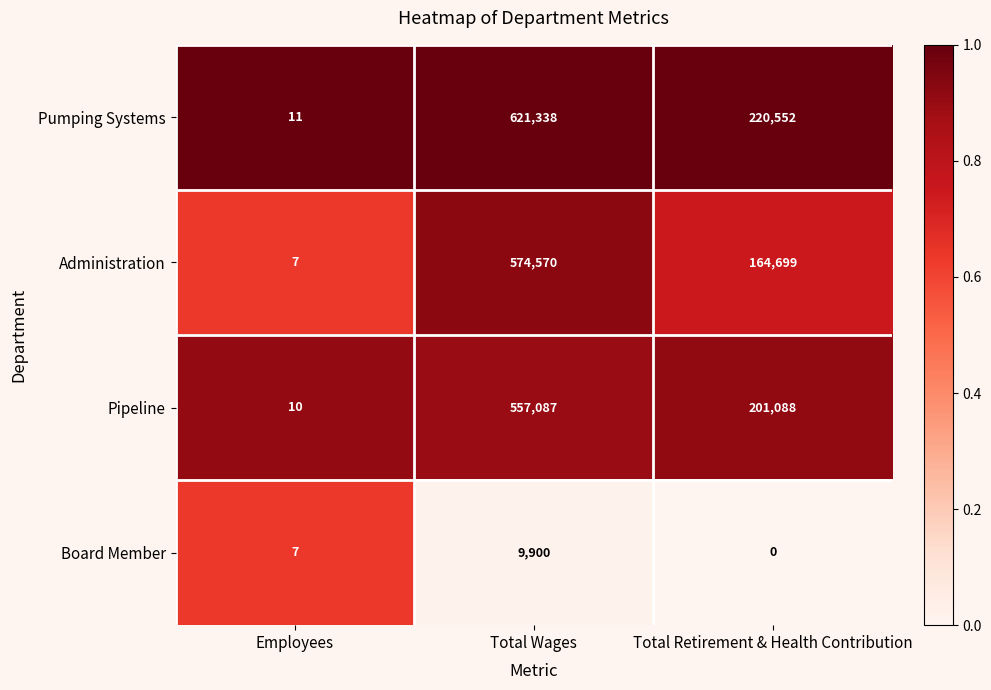

Rank the series at Total Wages from lowest to highest value.

Board Member, Pipeline, Administration, Pumping Systems